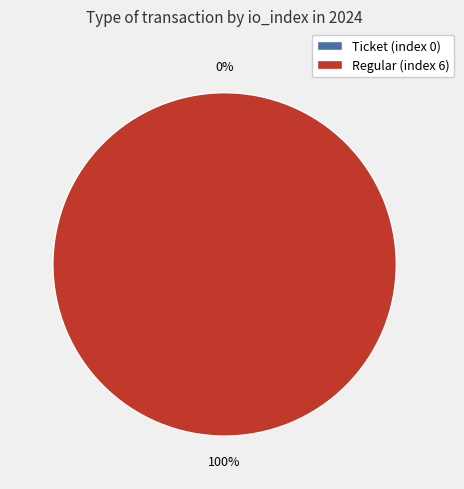

Is it true that Regular (index 6) is 100% of the pie?

True